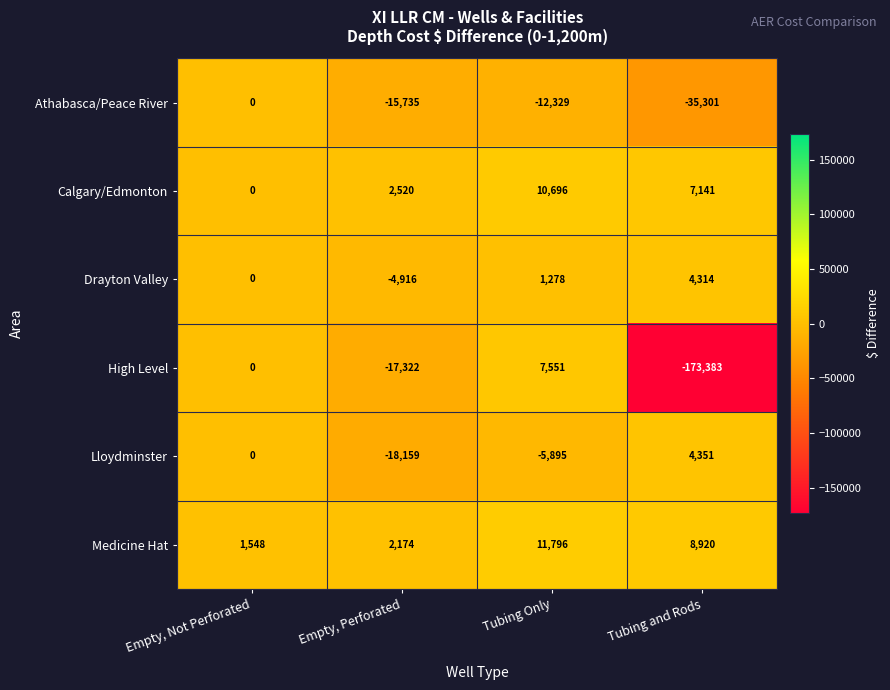

Read the High Level value at Empty, Perforated, to the nearest 100.

-17300